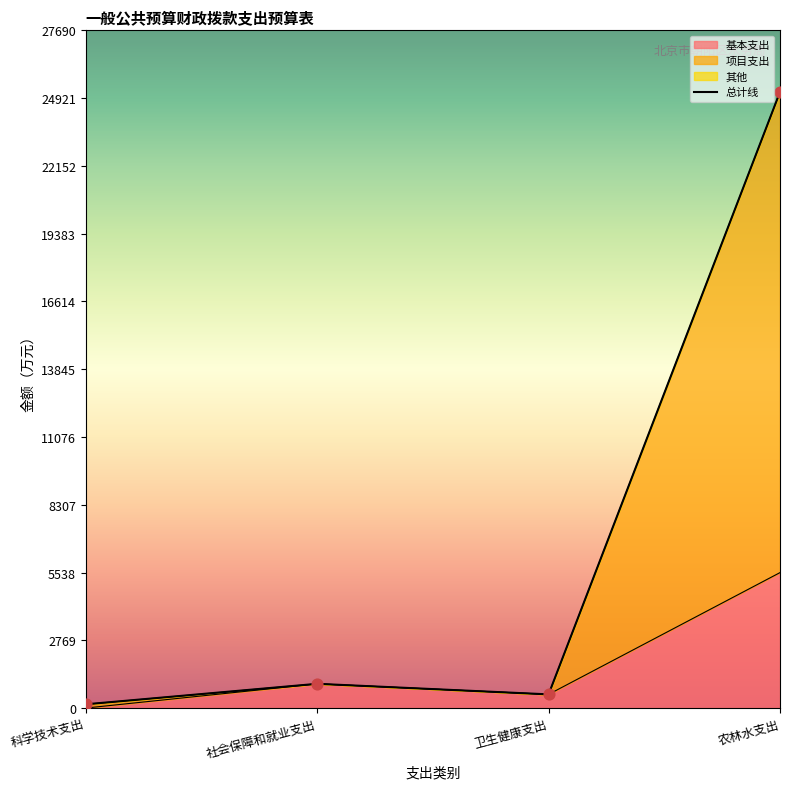

At which category is the sum across all series the highest?

农林水支出